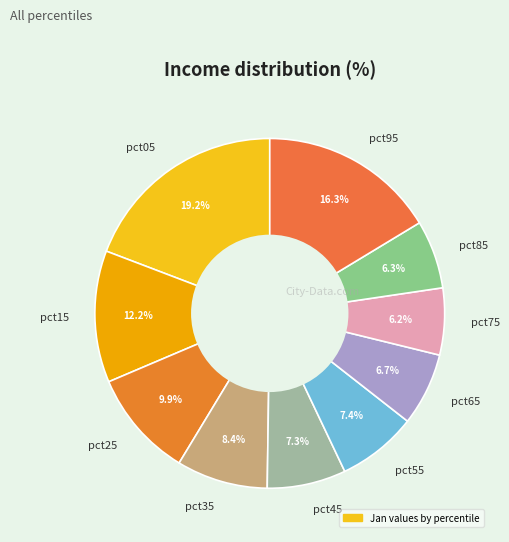

Count the number of slices in the pie.

10